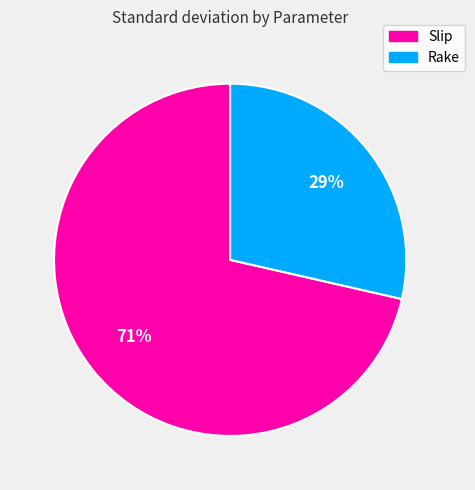

Which slice represents more than half of the pie?

Slip